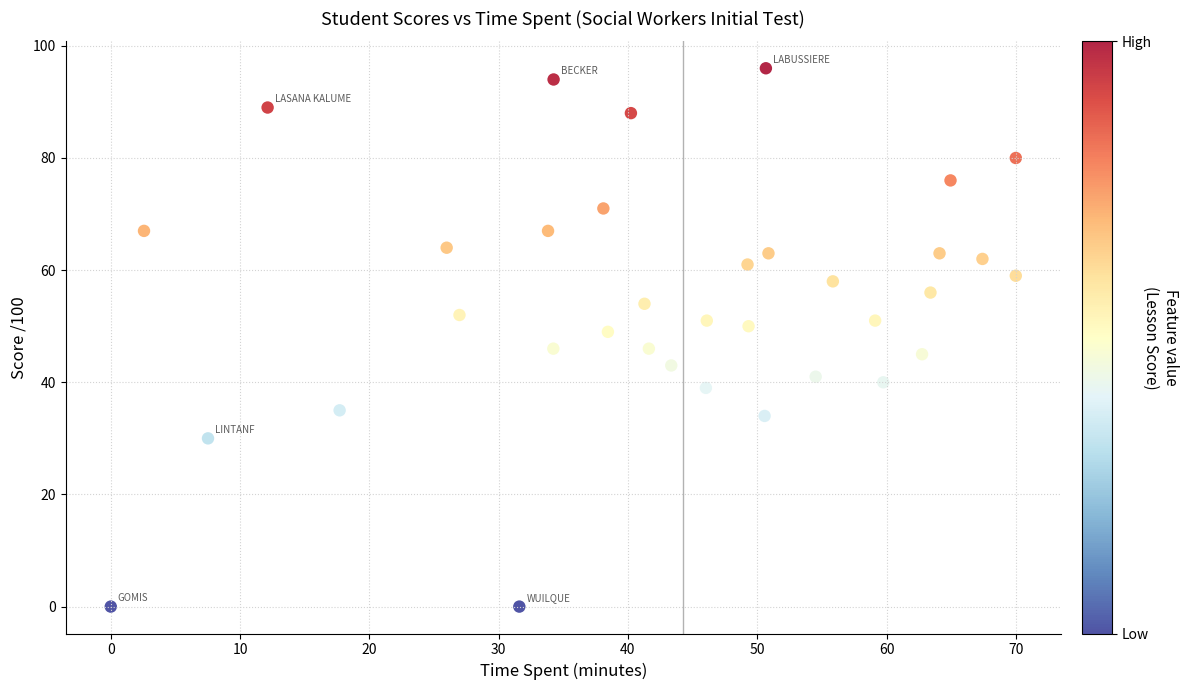

What is the range of Y values (max minus min)?

96